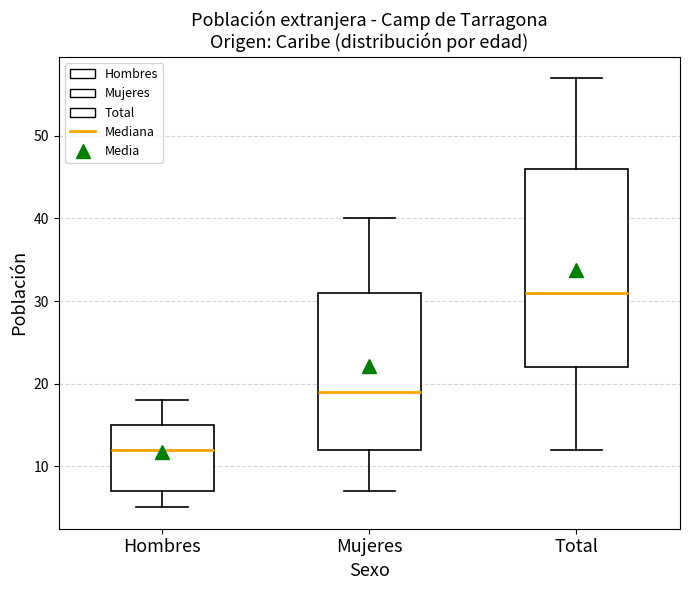

Which box's median line is the highest?

Total